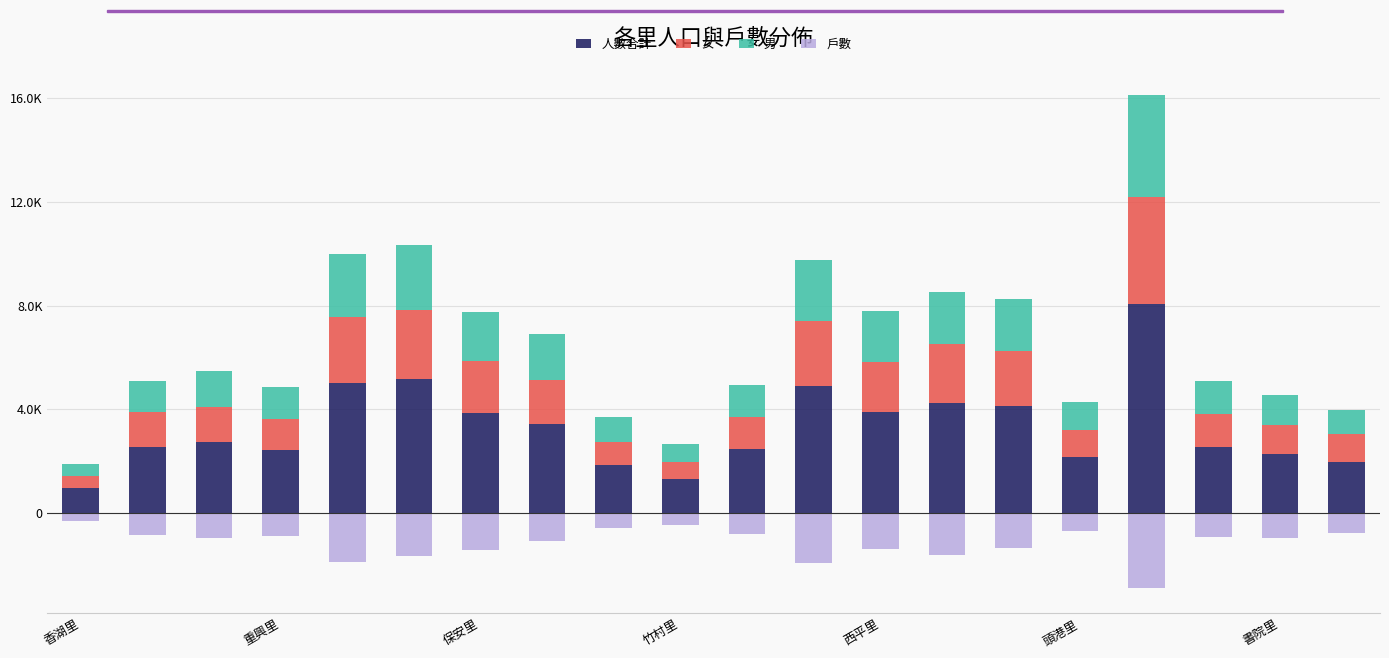

What is the difference between the maximum and second lowest values in the 男 series?

3269